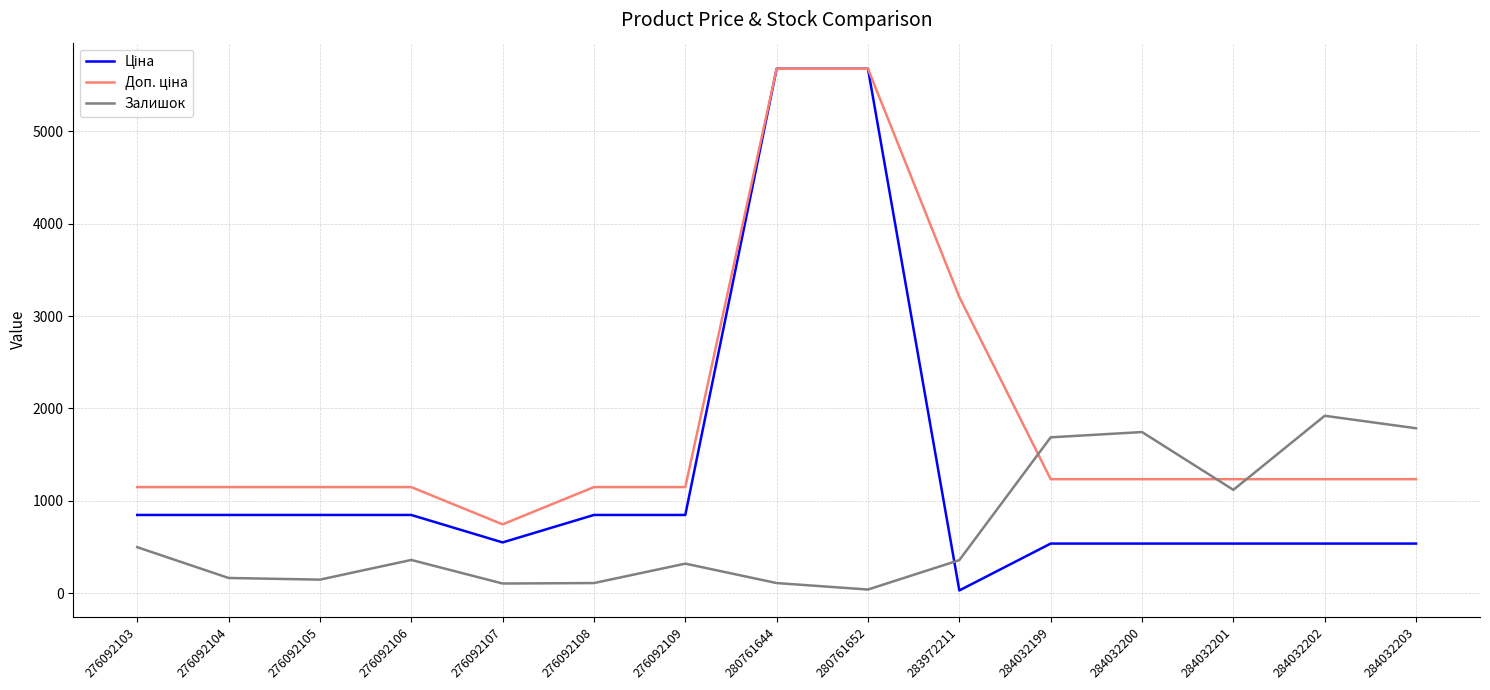

Is it true that Залишок equals 508.8 at 284032202?

False